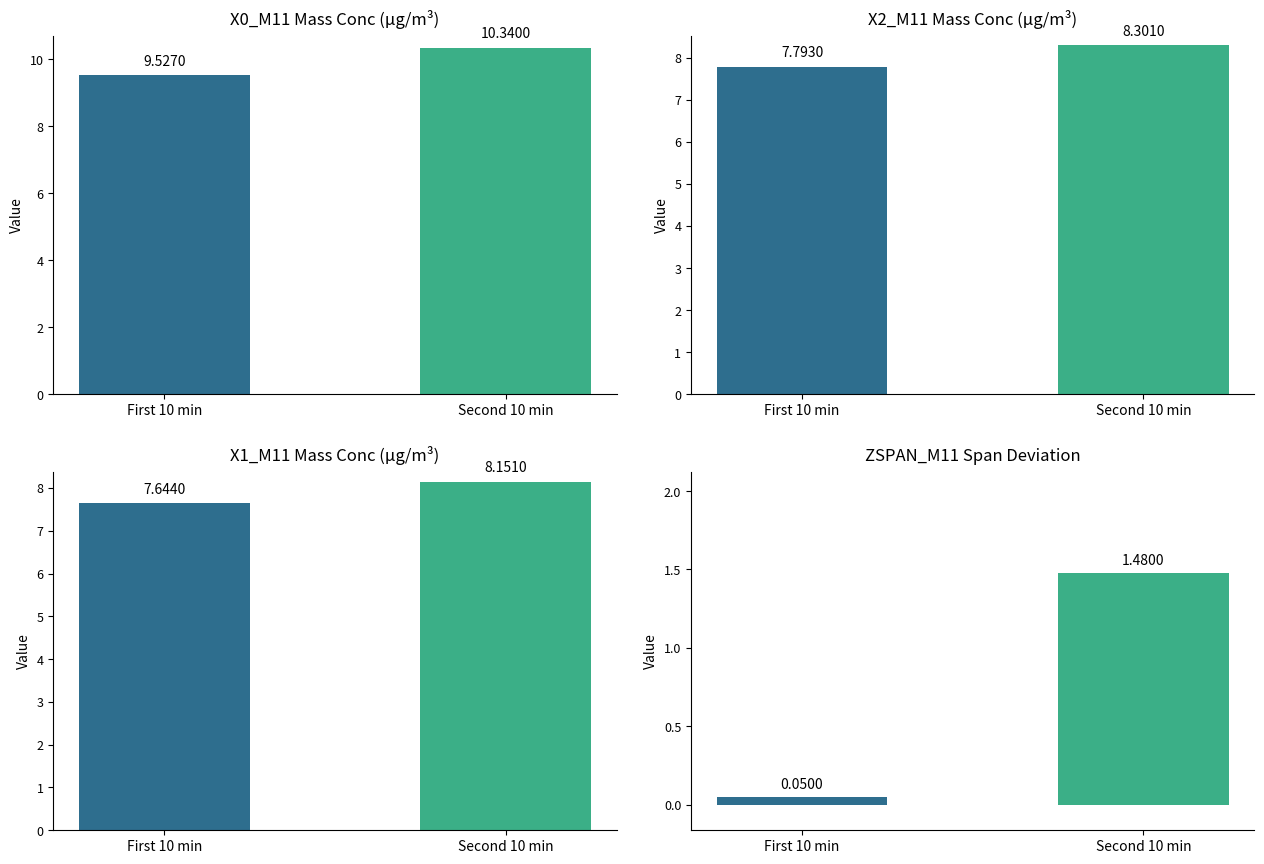

Which series has the widest spread of values?

ZSPAN_M11